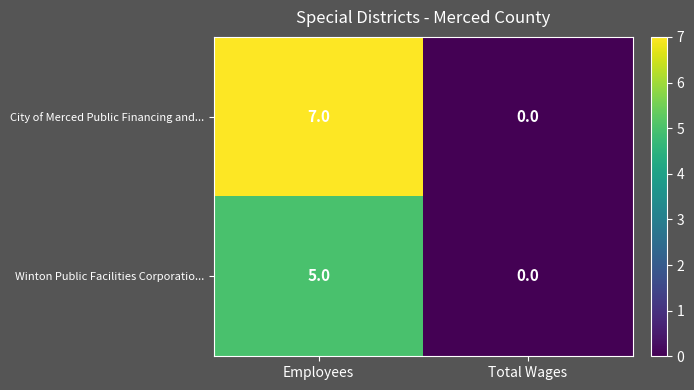

At which category does the chart reach its peak across all series?

Employees